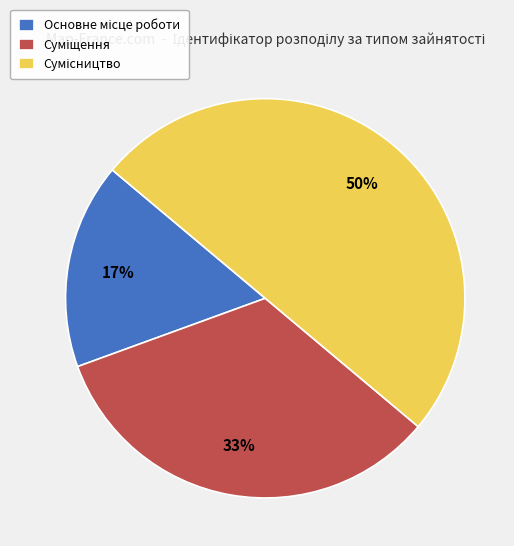

To the nearest percent, what is the average slice percentage?

33%